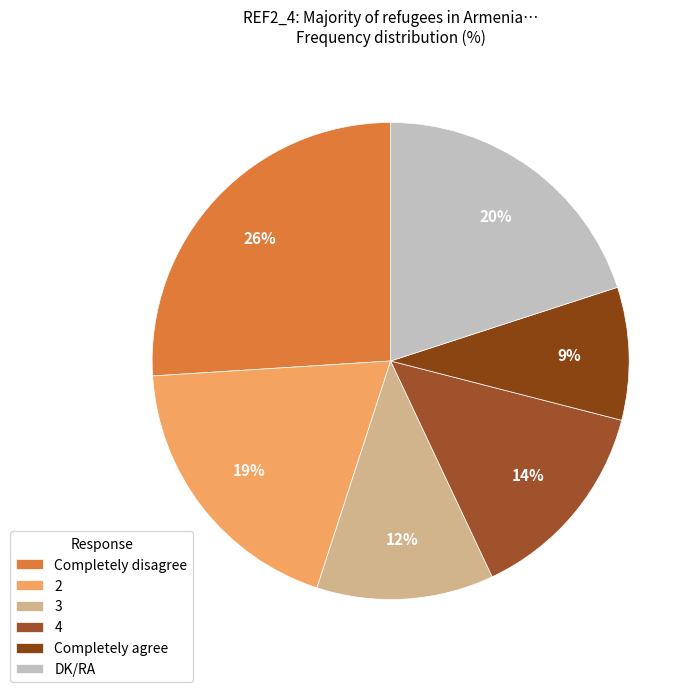

To the nearest percent, what is the difference between the Completely agree and DK/RA slice percentages?

11%